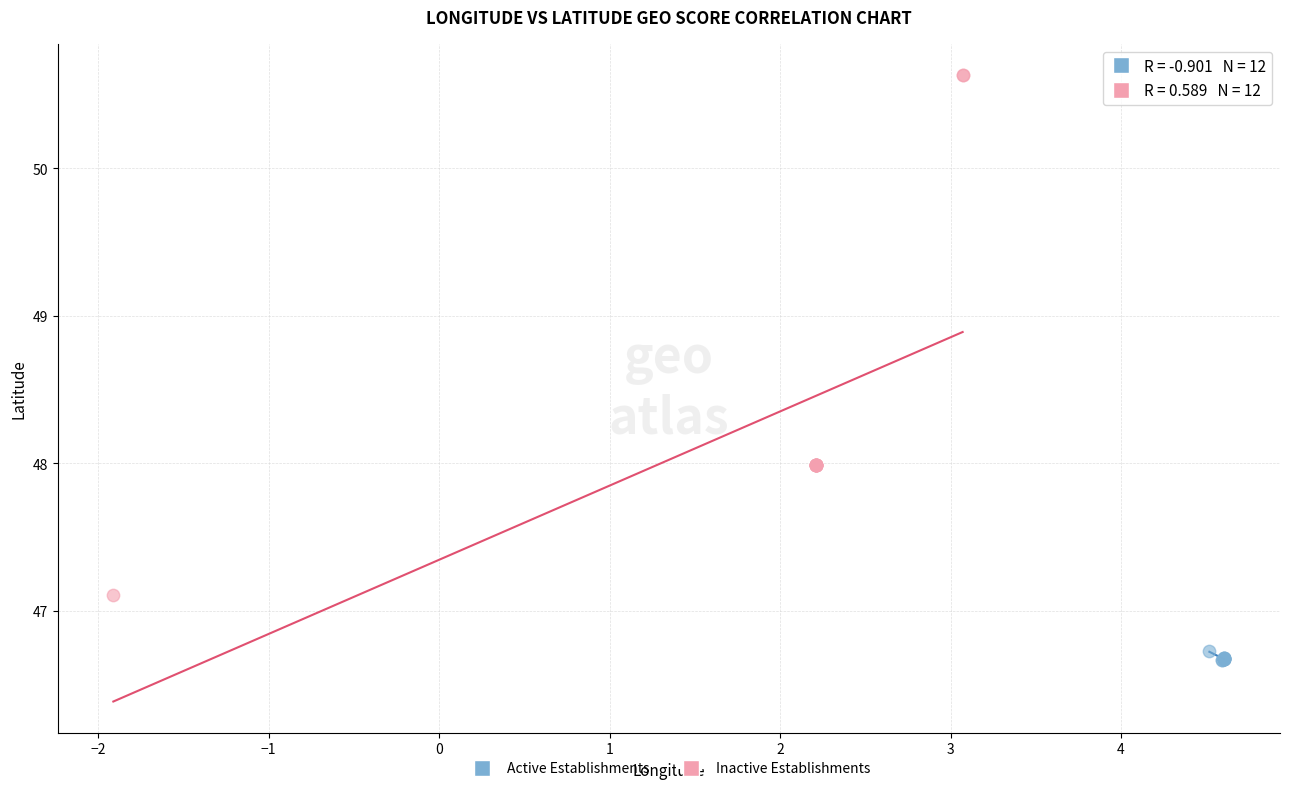

Which series reaches the maximum Y coordinate?

Inactive Establishments